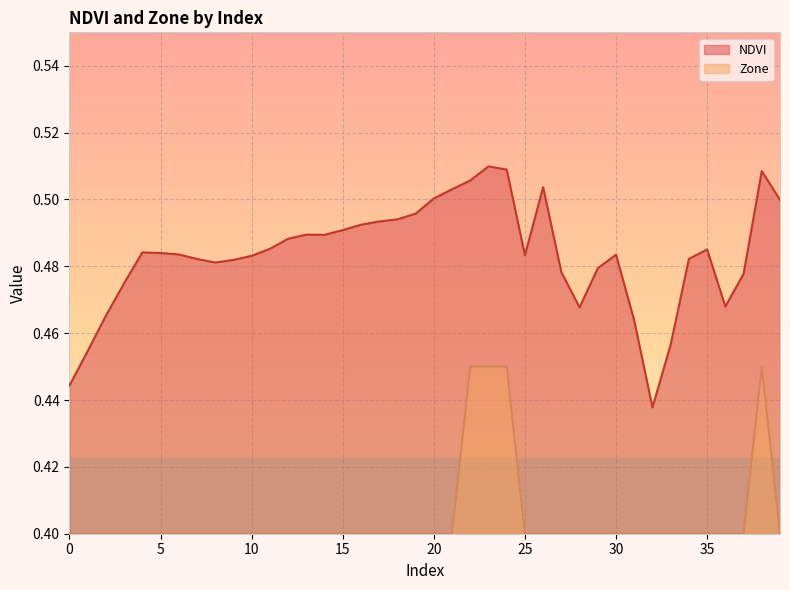

How many lines are shown in the chart?

2